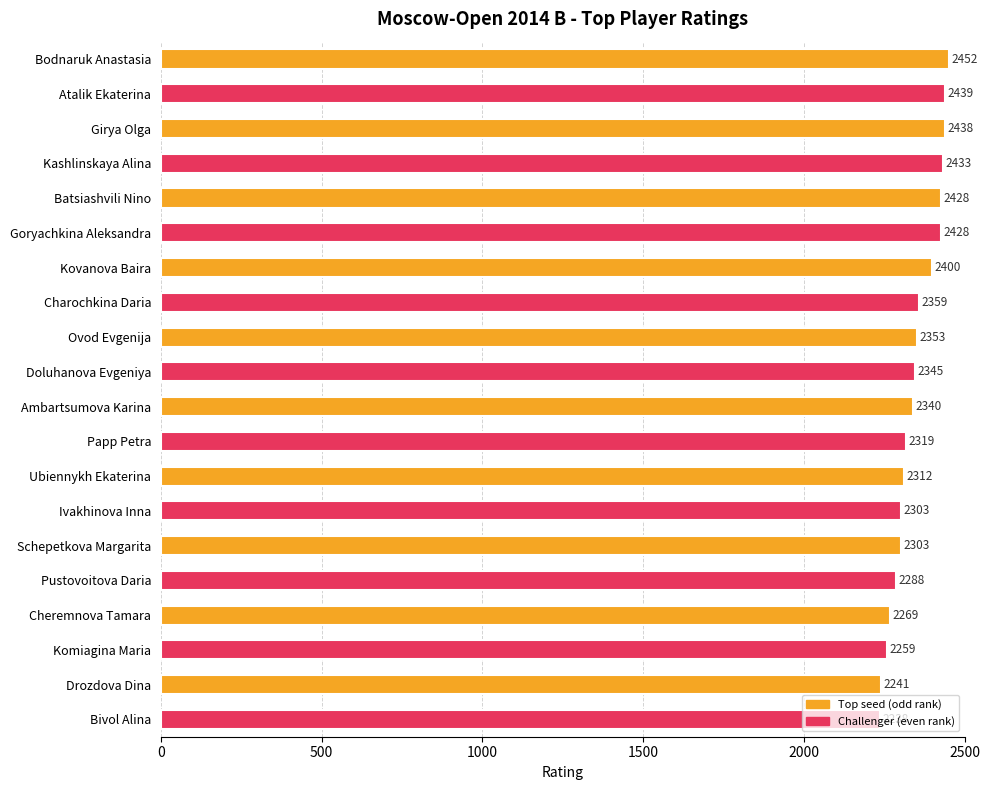

The chart shows a value of 2359 at Charochkina Daria. True or false?

True